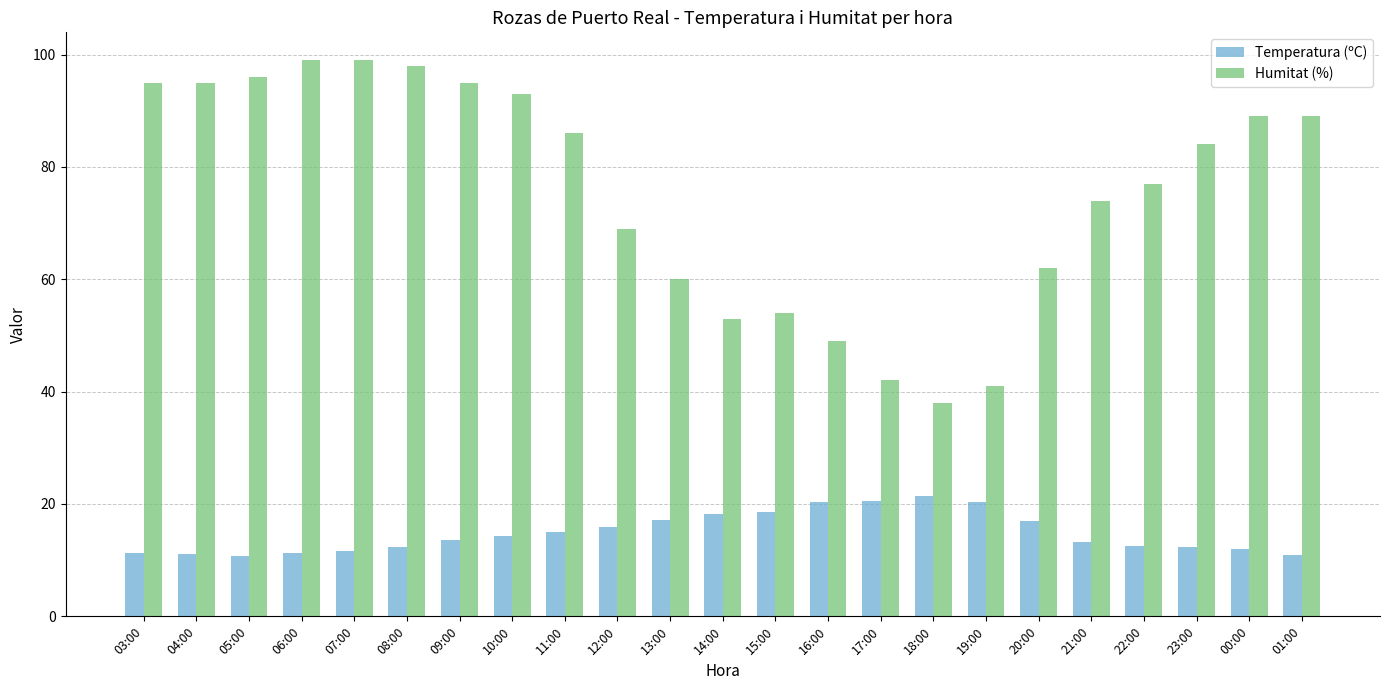

Is the value of Humitat (%) at 13:00 greater than the value of Temperatura (ºC) at 18:00?

Yes